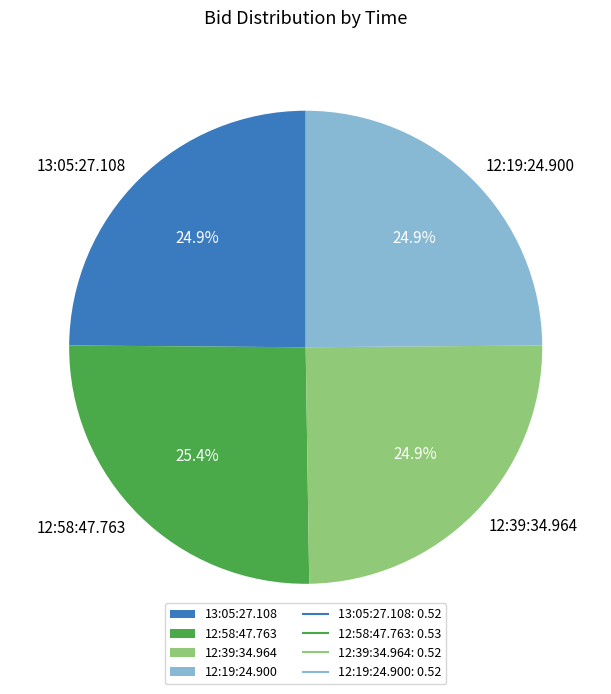

Combined, do 13:05:27.108 and 12:19:24.900 account for over 50%?

No